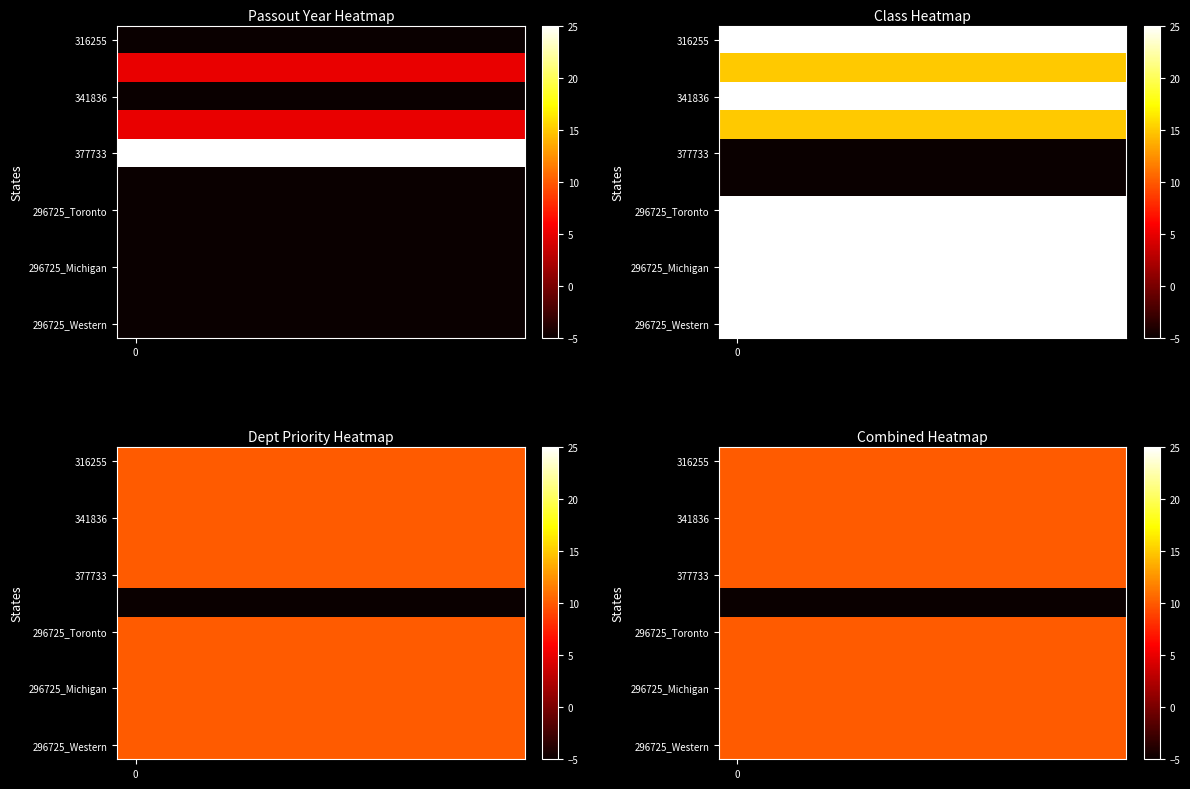

Which series has the largest total across all categories?

316255